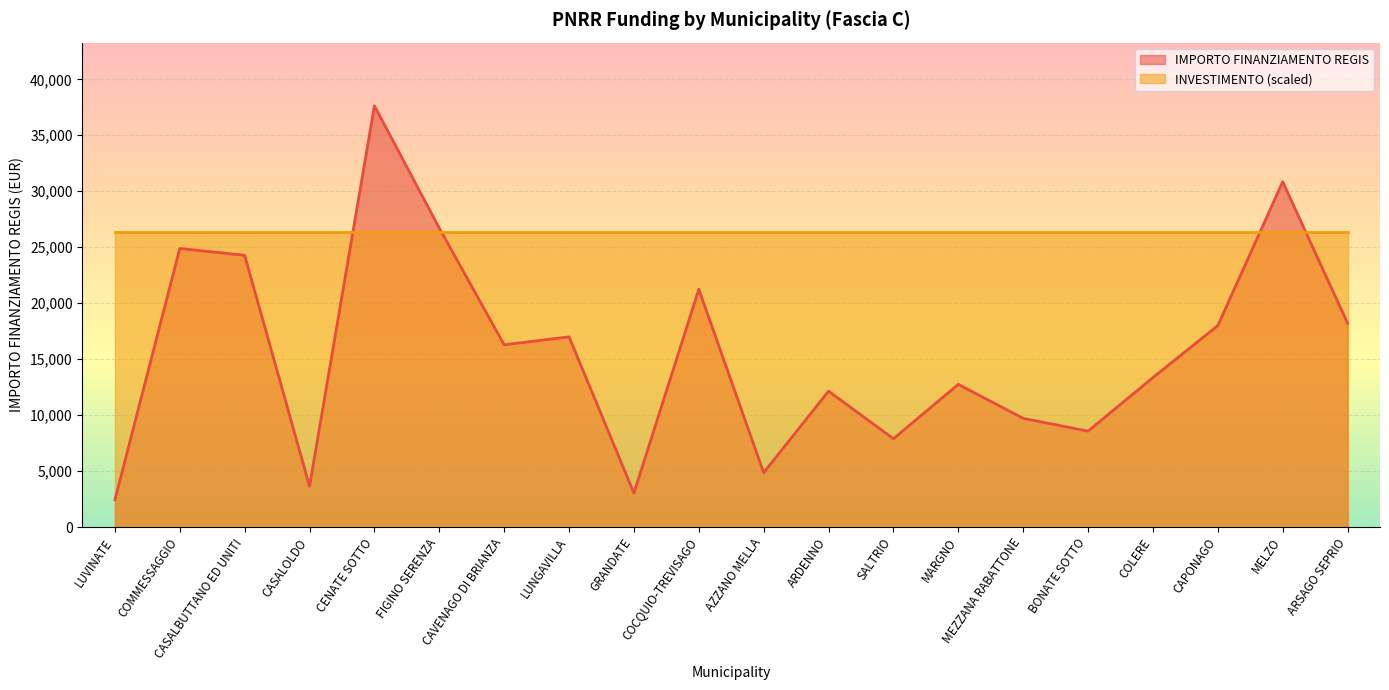

At which category does the data reach its first local valley?

CASALOLDO